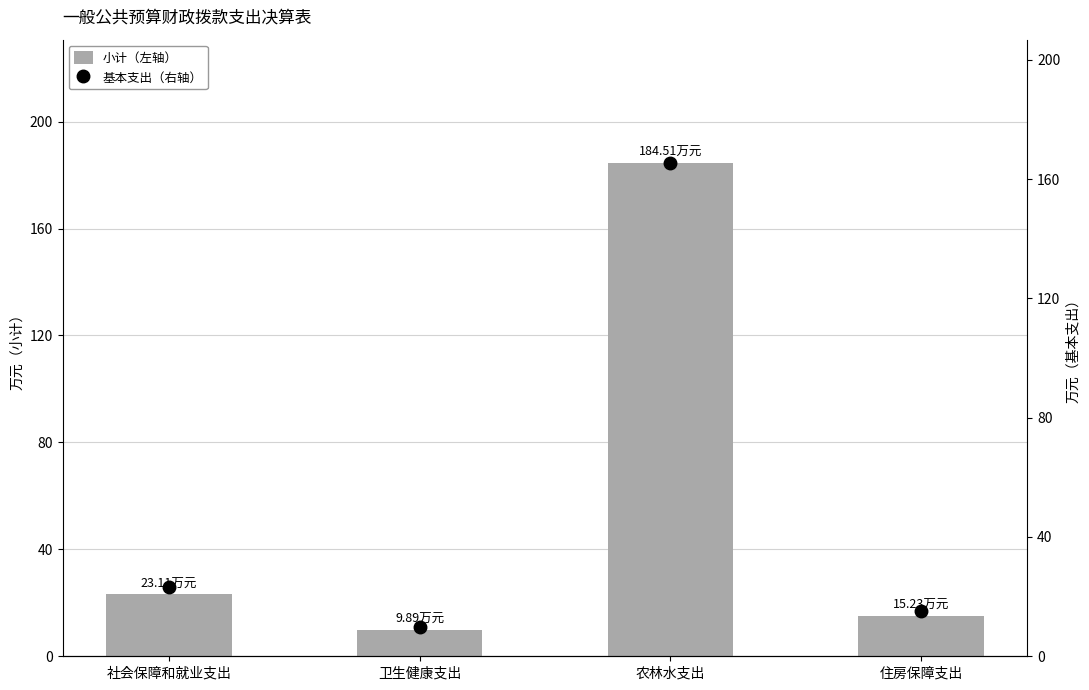

Reading right to left, what are all the values shown in this chart?

小计（左轴）: 15.2	184.5	9.9	23.1
基本支出（右轴）: 15.2	165.4	9.9	23.1